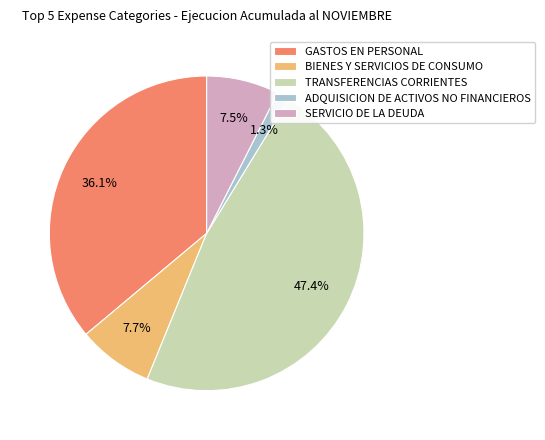

To the nearest percent, what is the average slice percentage?

20%